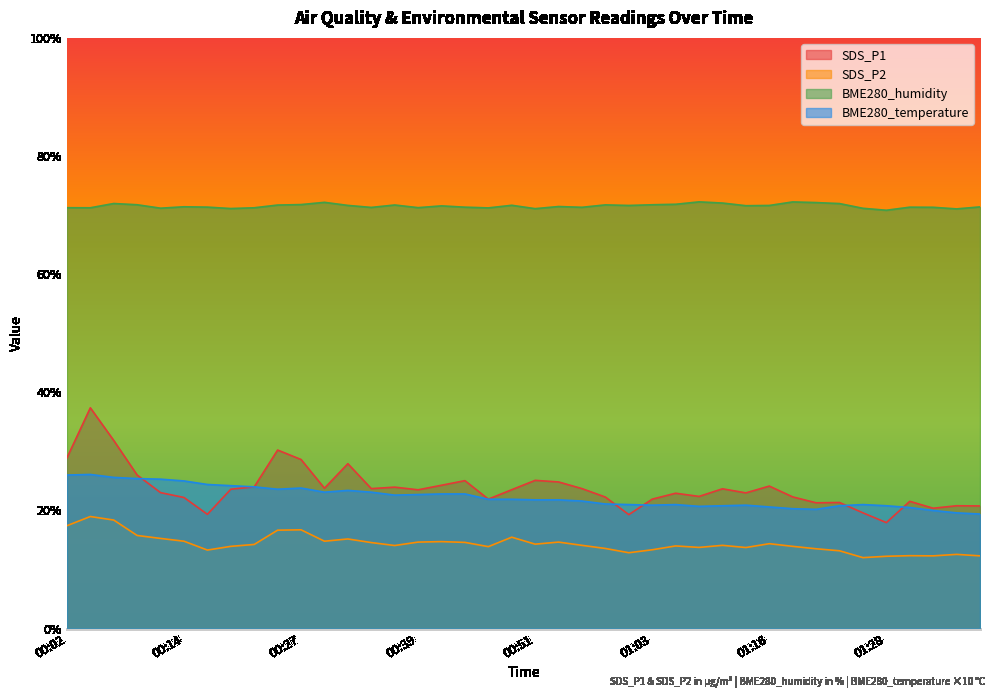

Rank the categories by BME280_humidity value from lowest to highest.

01:28, 01:35, 00:51, 00:19, 01:25, 00:11, 00:46, 00:04, 00:22, 00:02, 00:39, 00:34, 00:56, 01:33, 00:44, 01:30, 00:16, 01:38, 00:14, 00:54, 00:41, 01:13, 01:01, 01:16, 00:32, 00:49, 00:24, 00:36, 00:58, 00:09, 01:03, 00:27, 01:06, 01:23, 00:07, 01:11, 01:21, 00:29, 01:18, 01:08